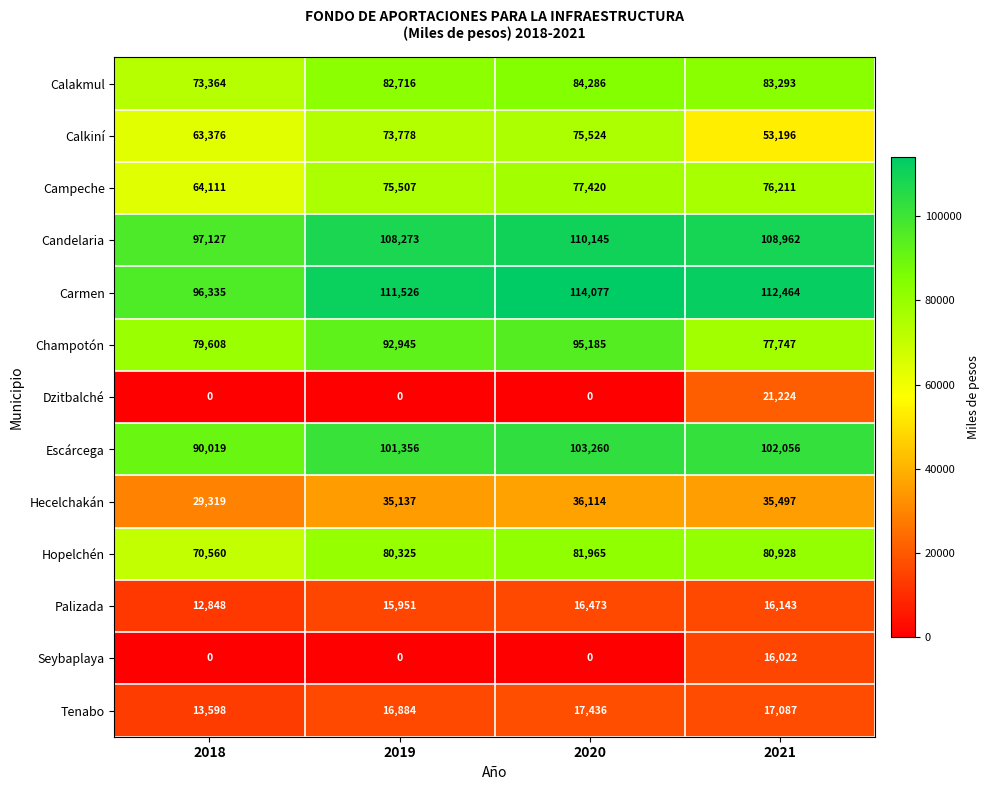

Count the number of data series in this chart.

13